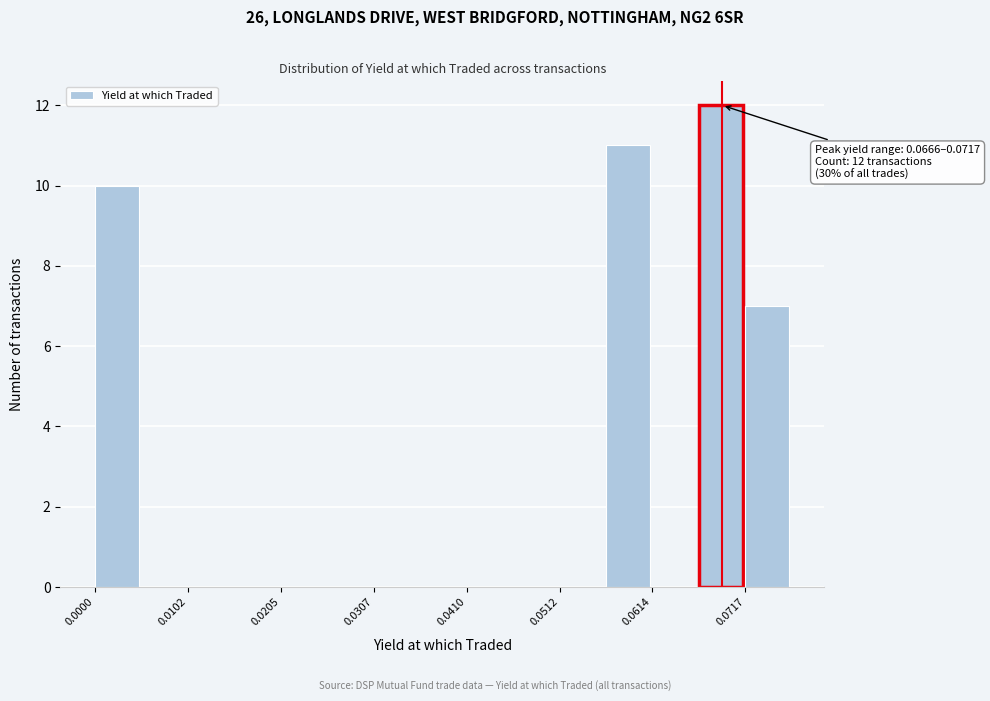

Read against the x-axis, roughly where is the centre of the tallest bar?

0.068